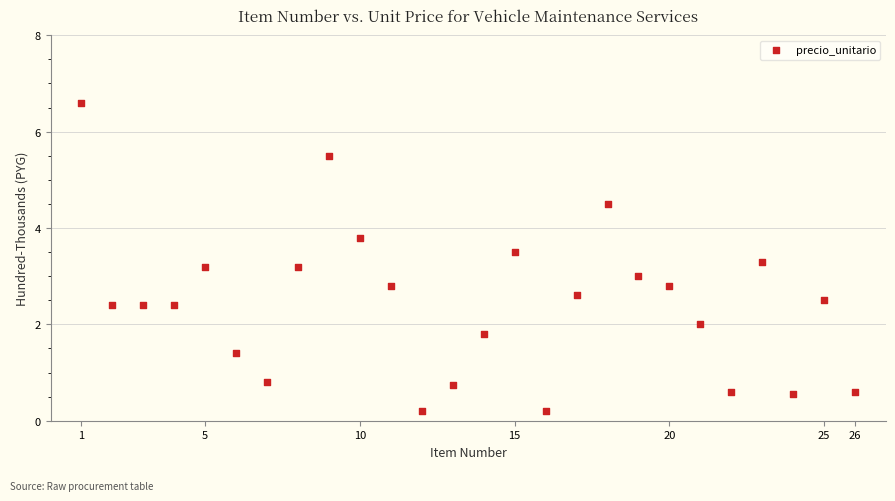

What is the range of X values (max minus min)?

25.0